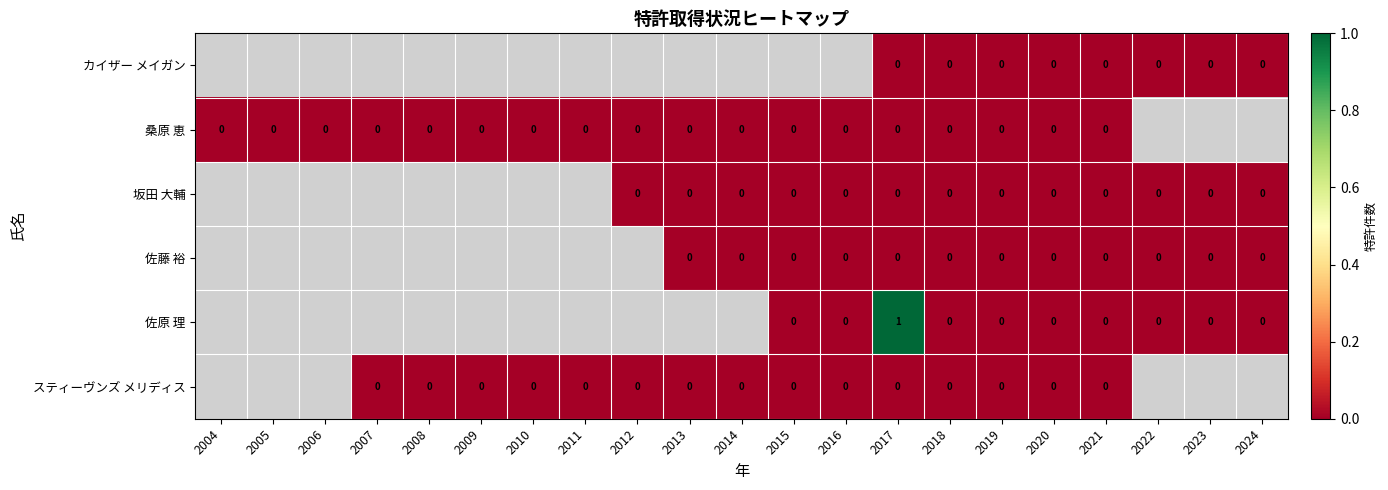

Which category has the lowest value in the 桑原 恵 series?

2004